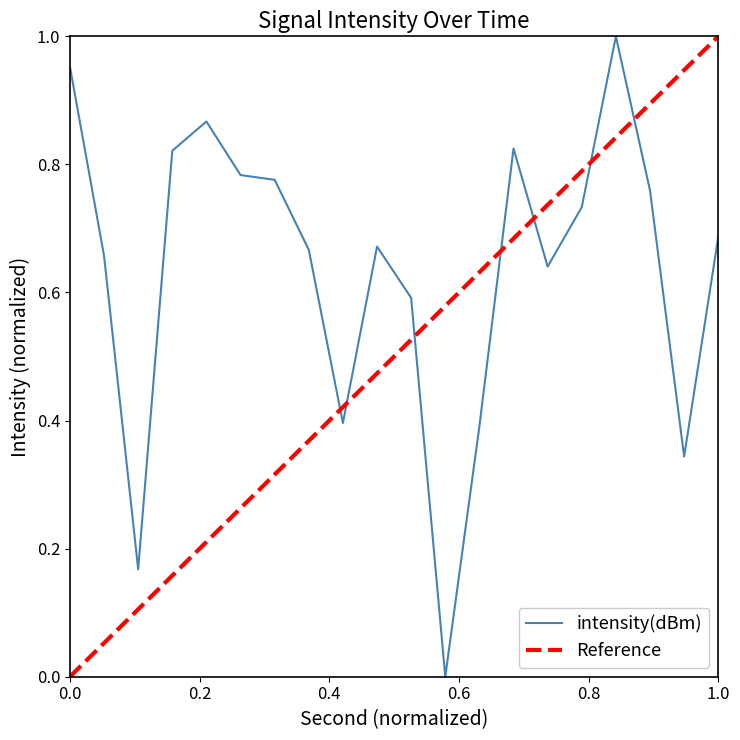

How many values are above zero?

19